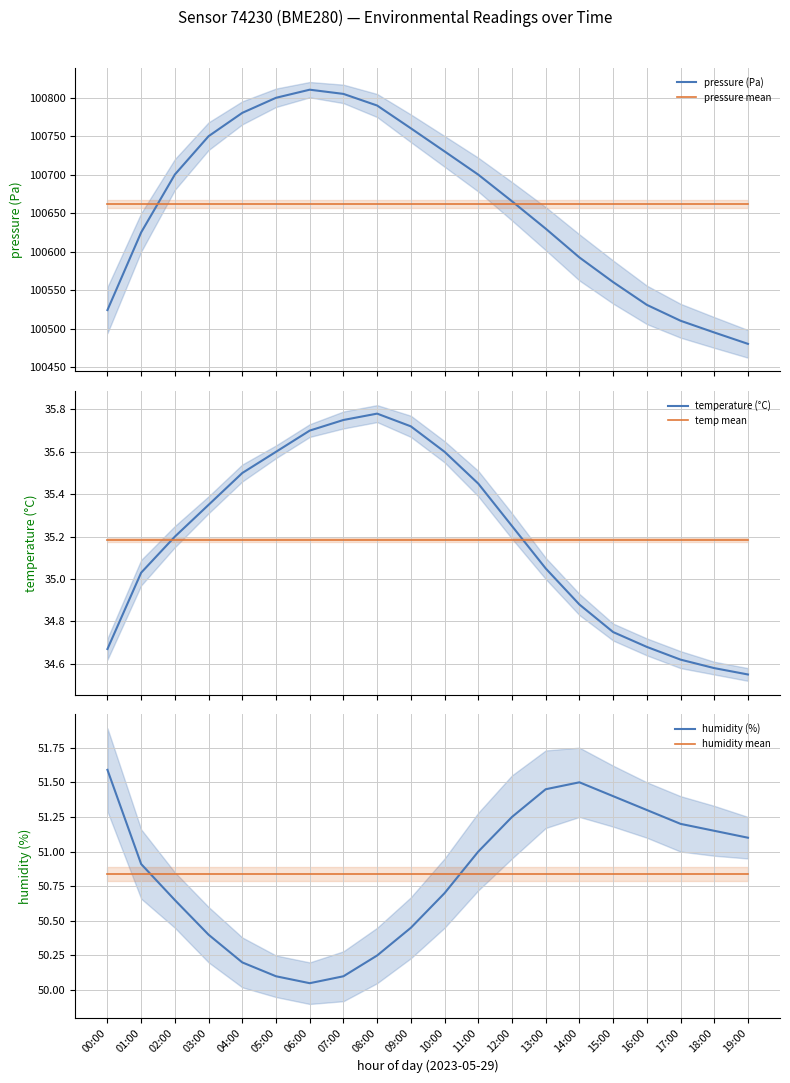

Which label corresponds to the smallest value in the chart?

19:00